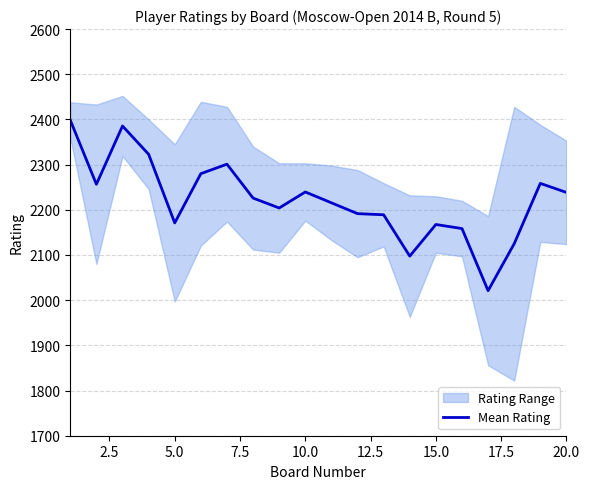

The value of Mean Rating at 10.0 is 2239.5. True or false?

True